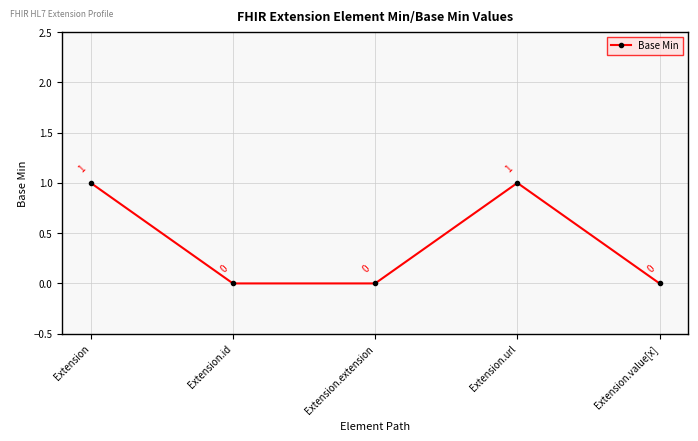

Reading right to left, transcribe all the data shown in this chart.

0	1	0	0	1